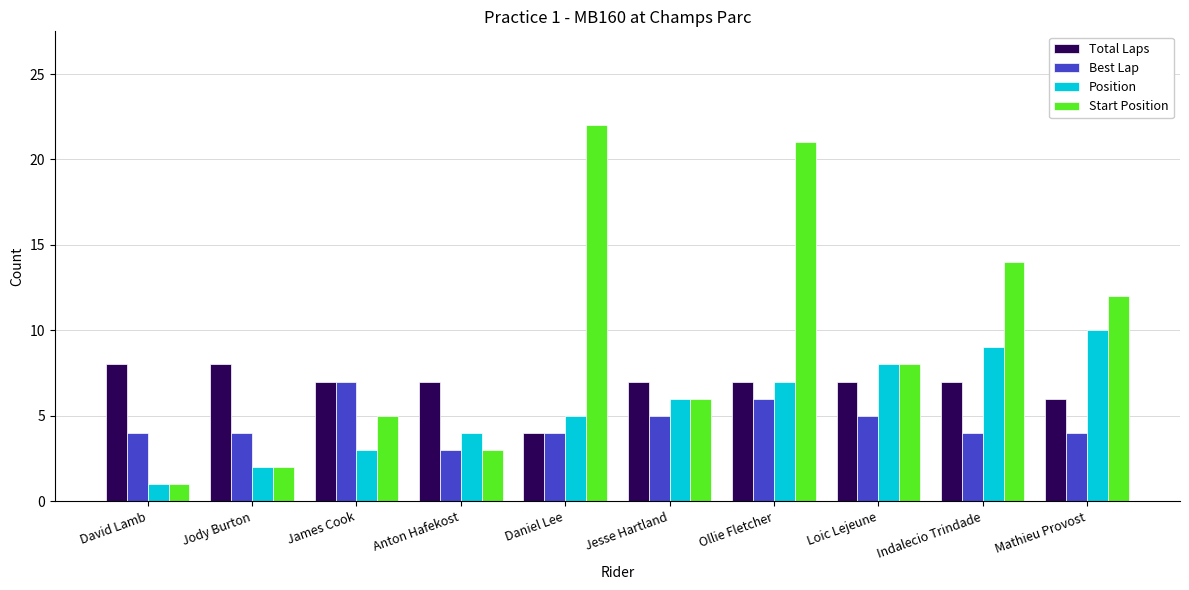

At which category does the chart reach its minimum across all series?

David Lamb